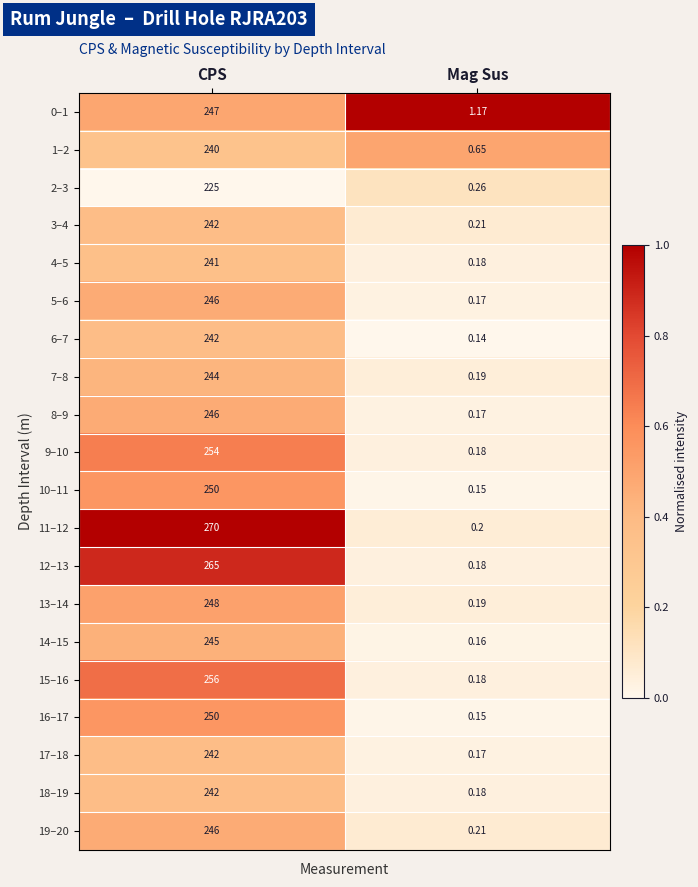

What is the total value across all series at Mag Sus?

5.1